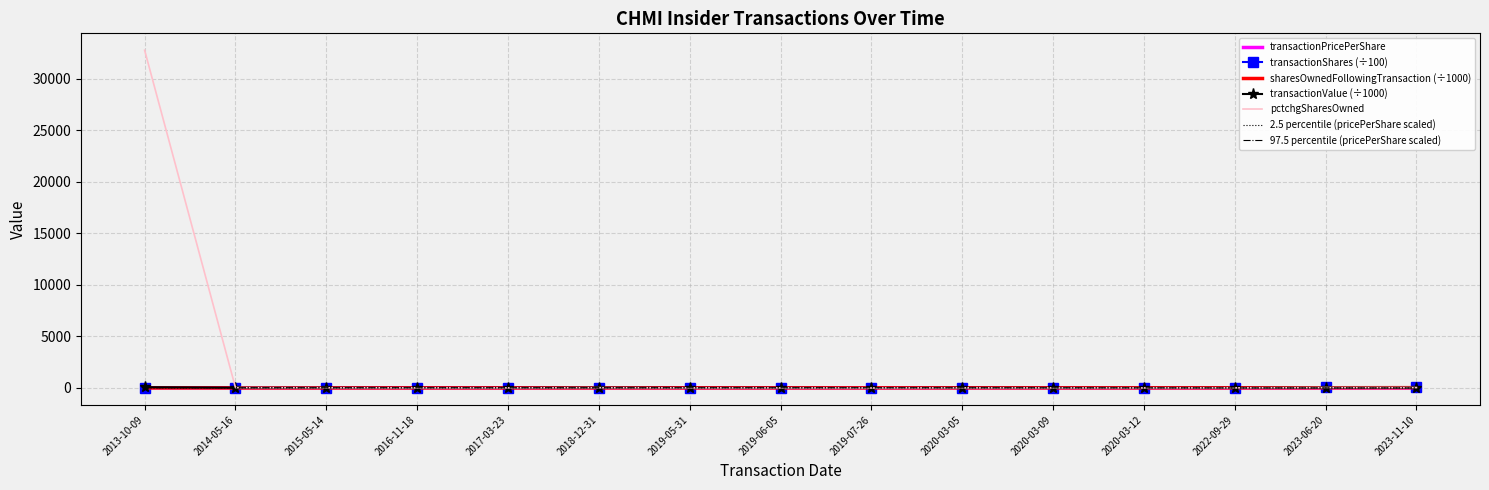

What is the total value across all series at 2017-03-23?

87.7